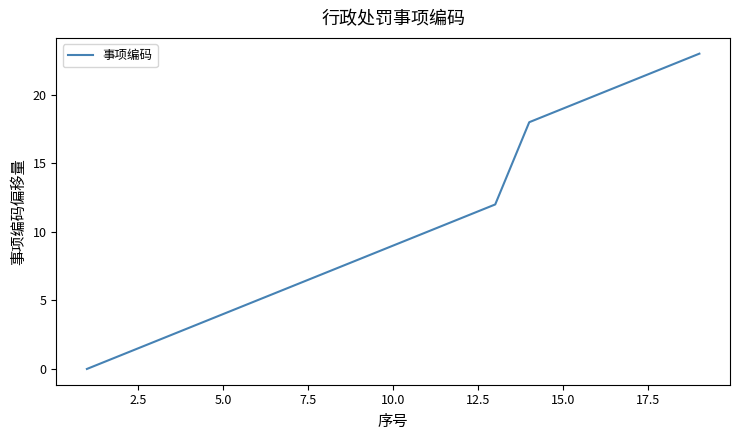

What is the maximum value shown in the chart?

23